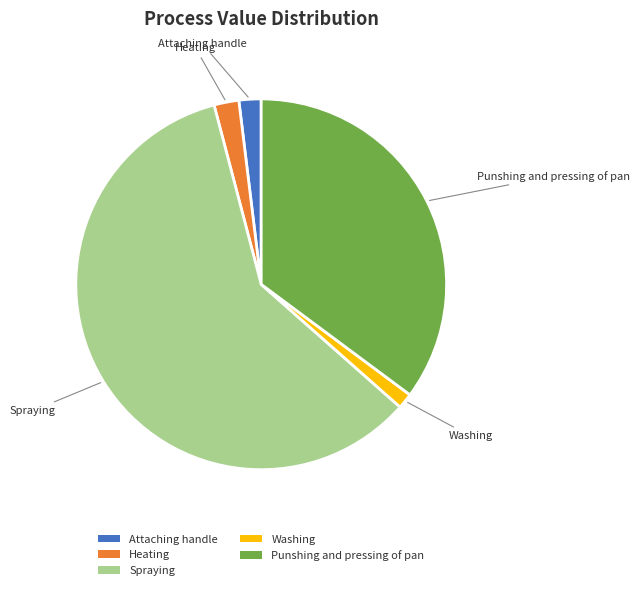

True or false: Spraying accounts for 51% of the total.

False